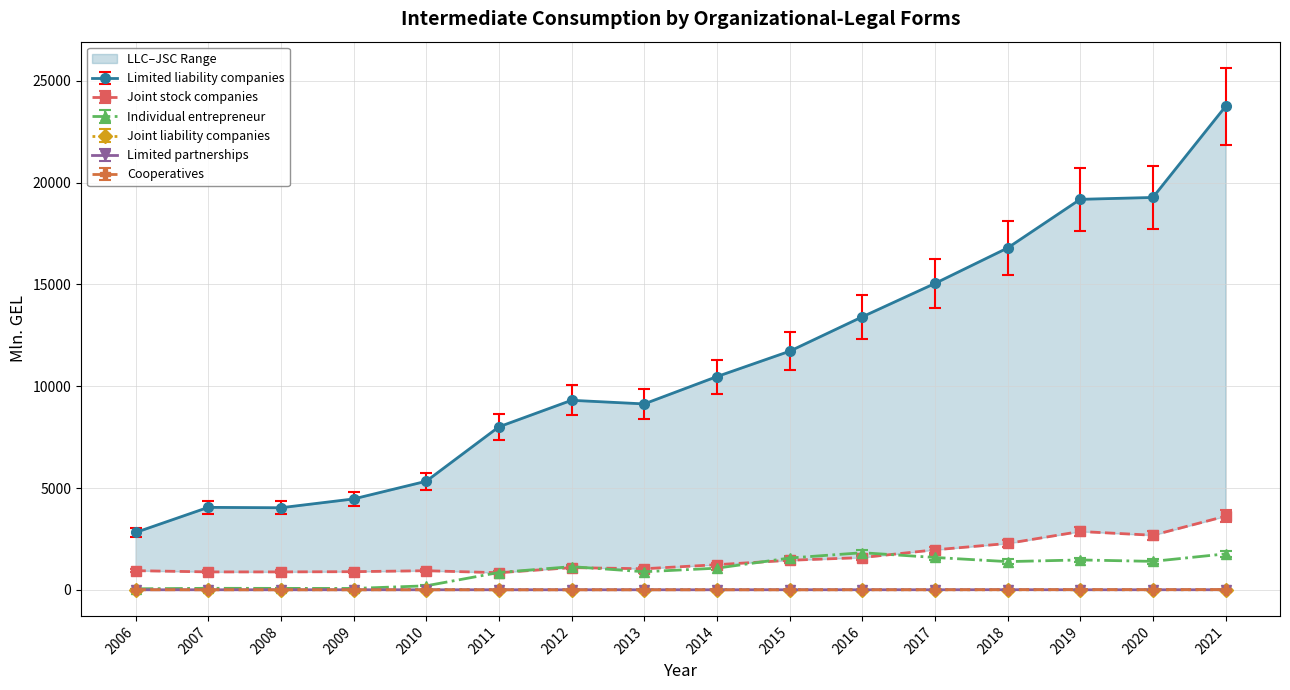

True or false: Limited partnerships has more than 0 points higher than both neighbors.

True